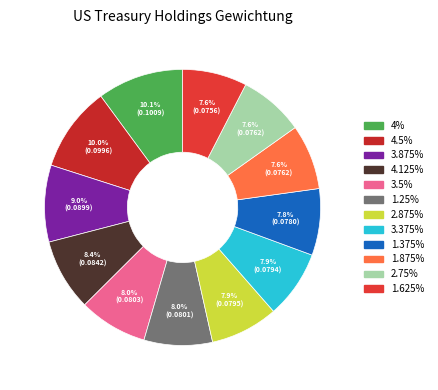

How many segments does this pie chart have?

12